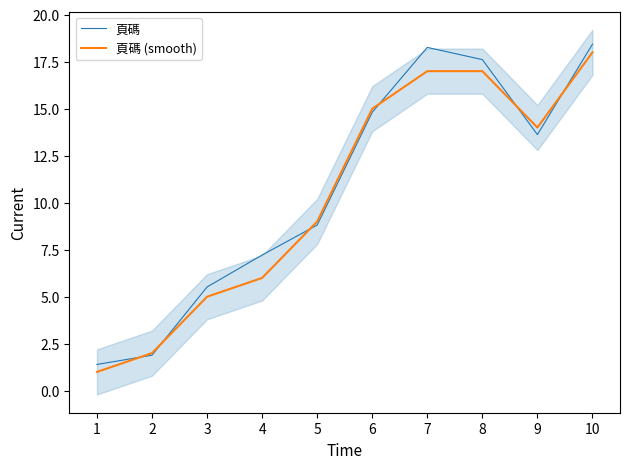

What is the sum of the 頁碼 (smooth) values at 1 and 4?

7.0